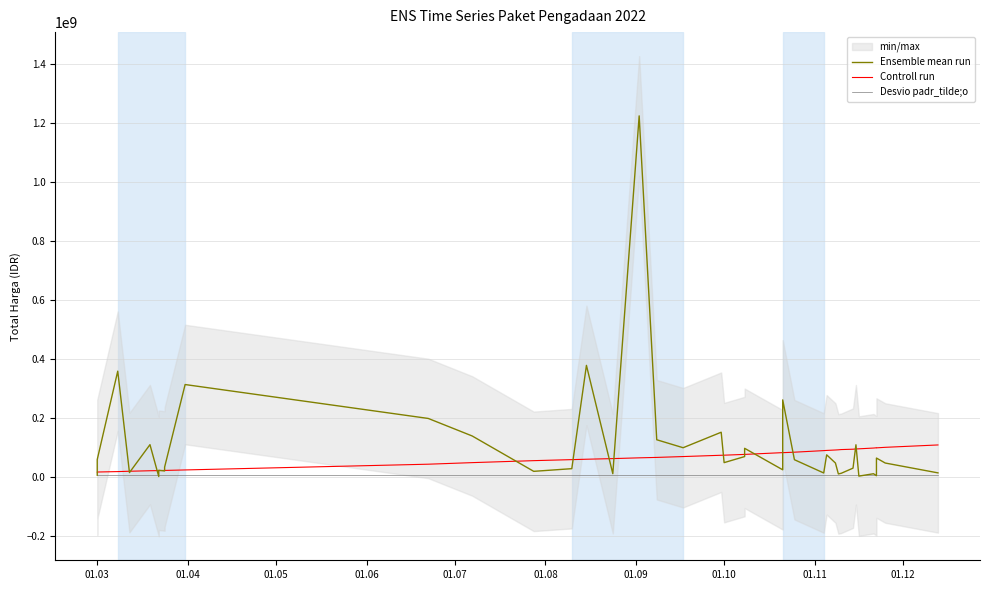

Is the value of Ensemble mean run at 11 greater than the value of Desvio padr_tilde;o at 13?

Yes